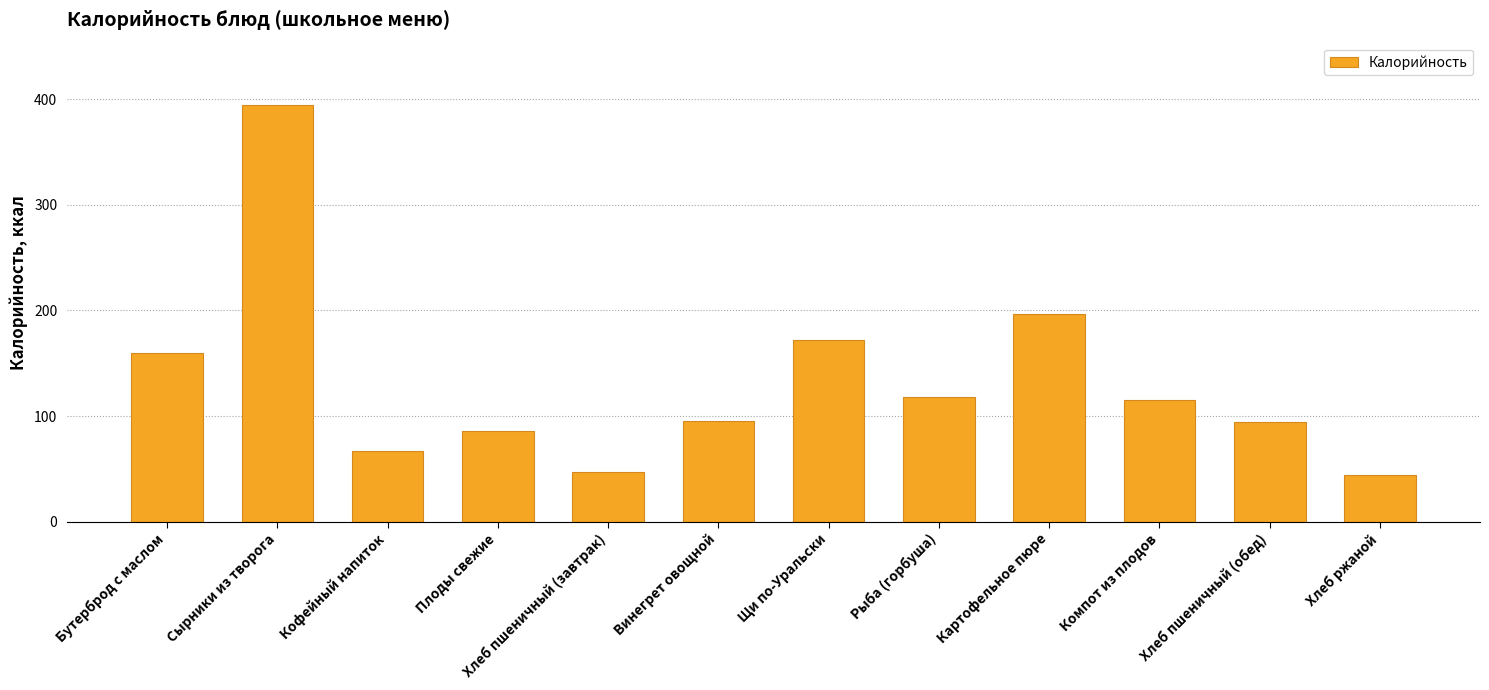

What is the label of the 9th bar from the right?

Плоды свежие